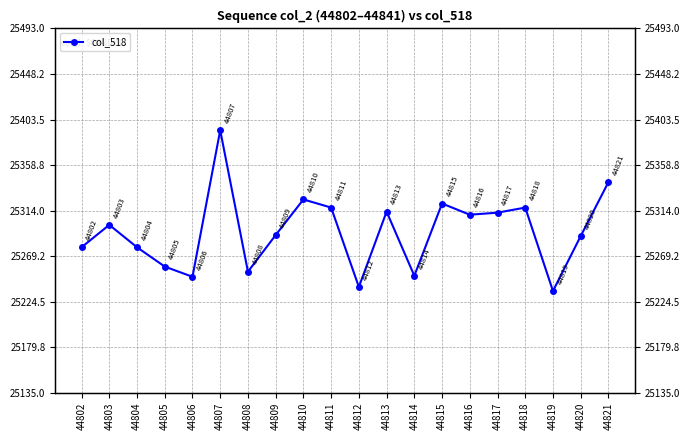

What is the value of the 20th point from the left?

25342